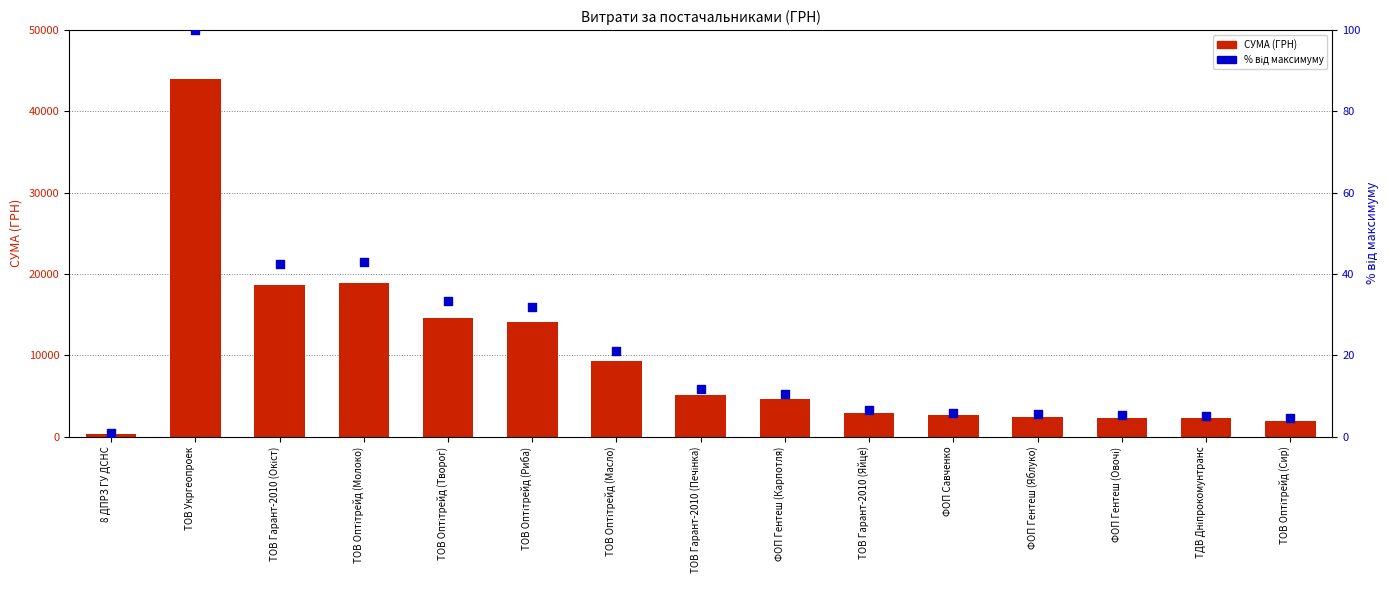

Which series contains the highest Y value?

СУМА (ГРН)